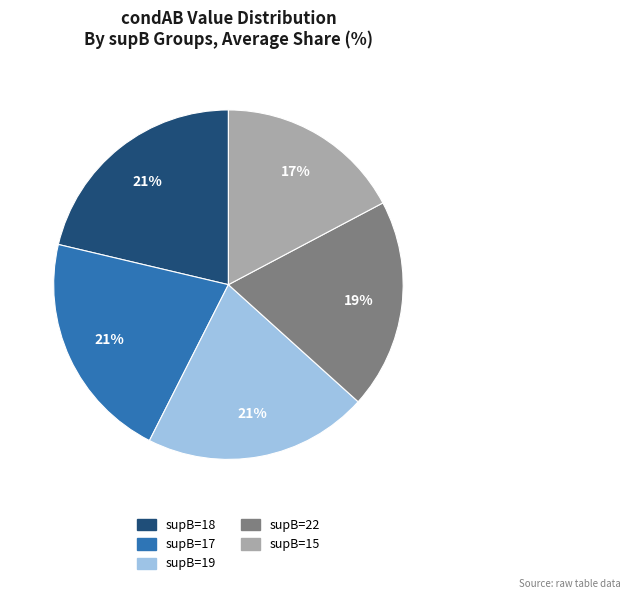

To the nearest percent, what is the difference between the largest and smallest slice percentages?

4%